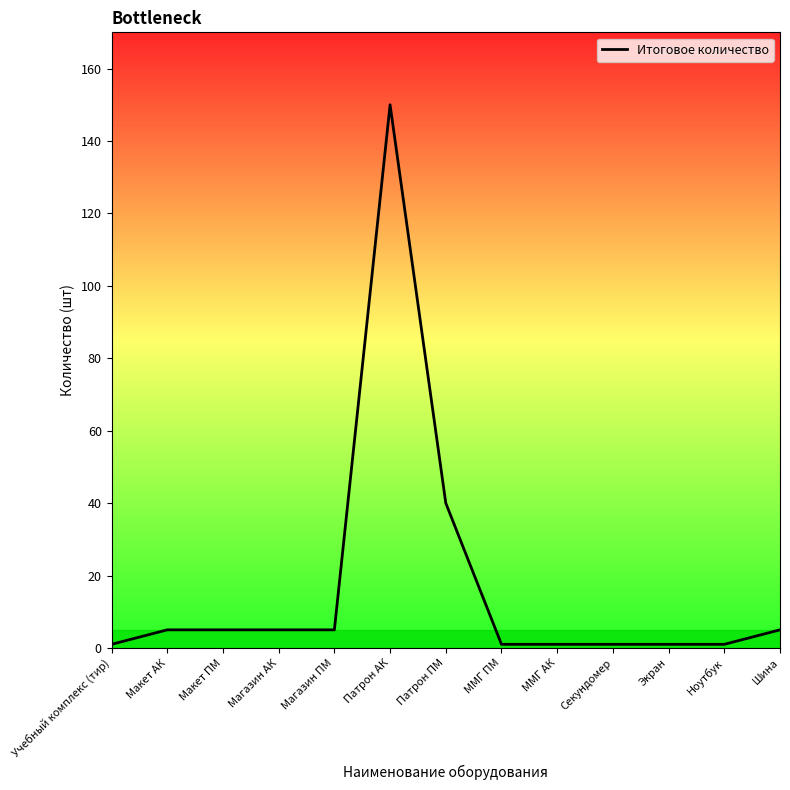

How many lines are shown in the chart?

1